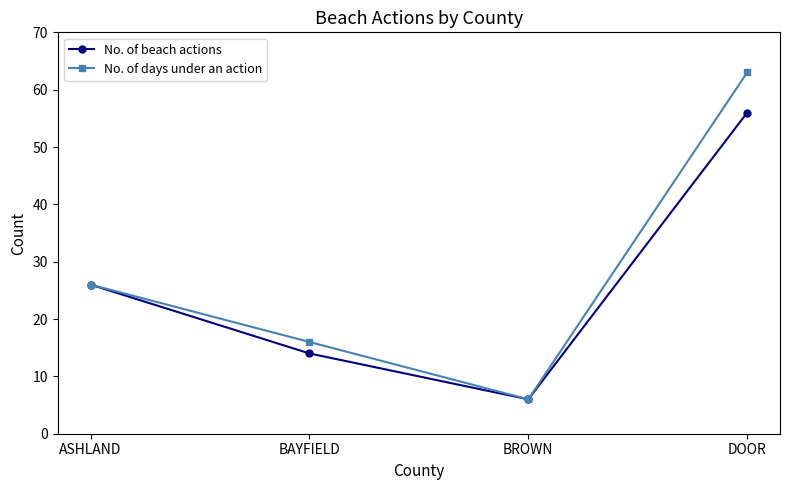

What is the sum of all No. of beach actions values?

102